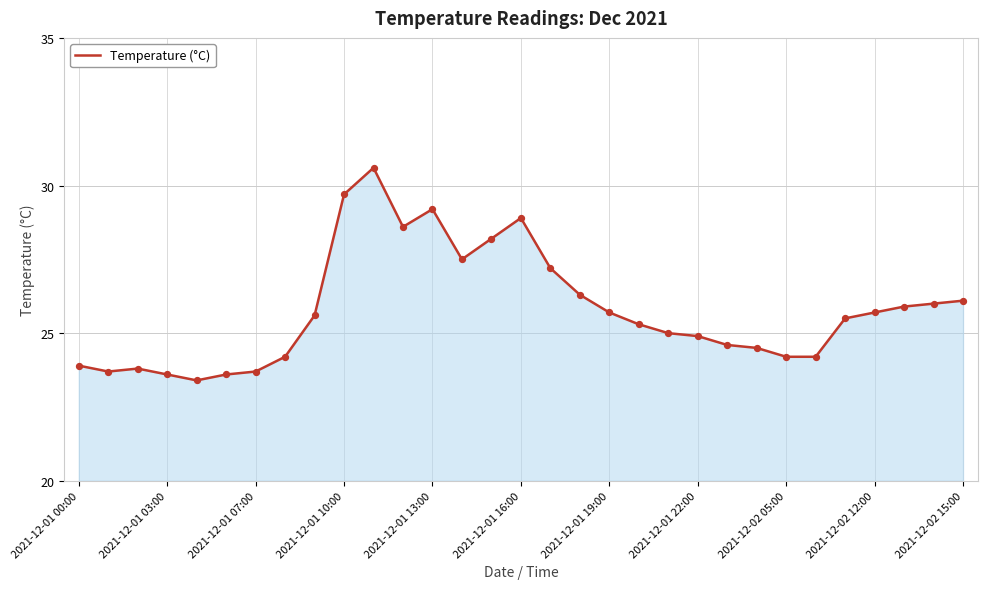

What is the minimum value shown in the chart?

23.4